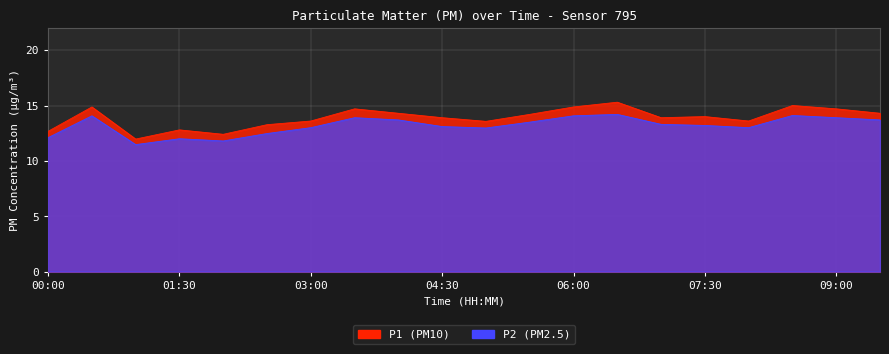

What is the difference between the P2 values at 09:30 and 07:30?

0.5